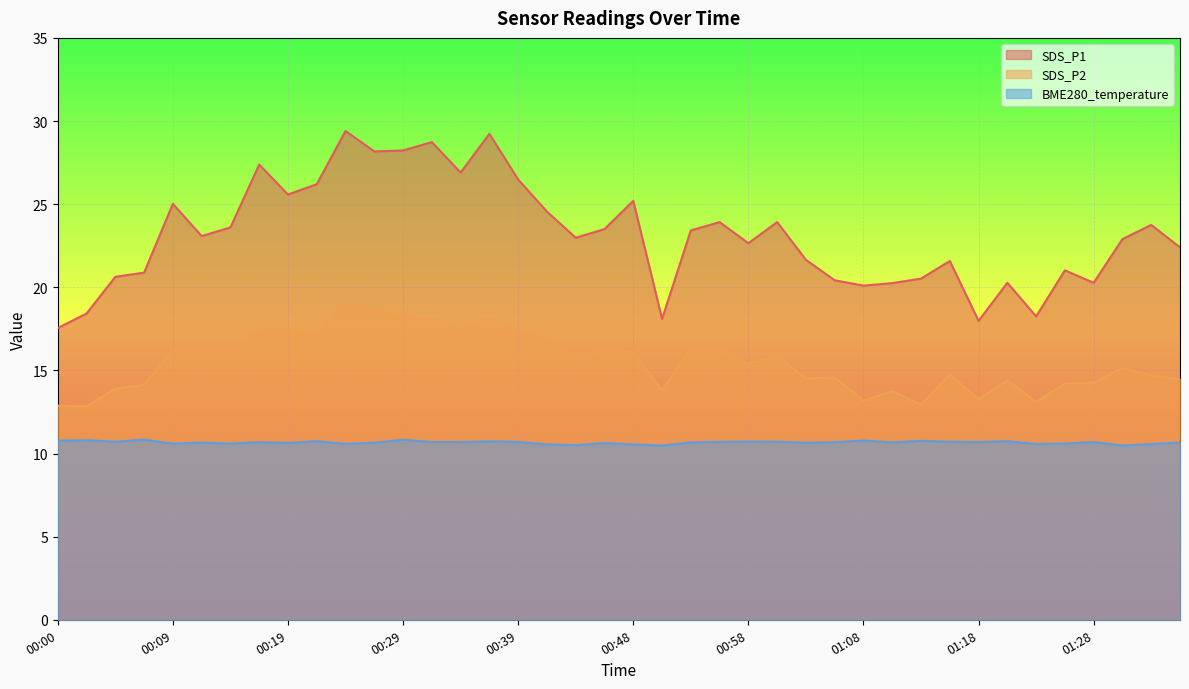

What is the difference between the second highest and minimum values in the BME280_temperature series?

0.3